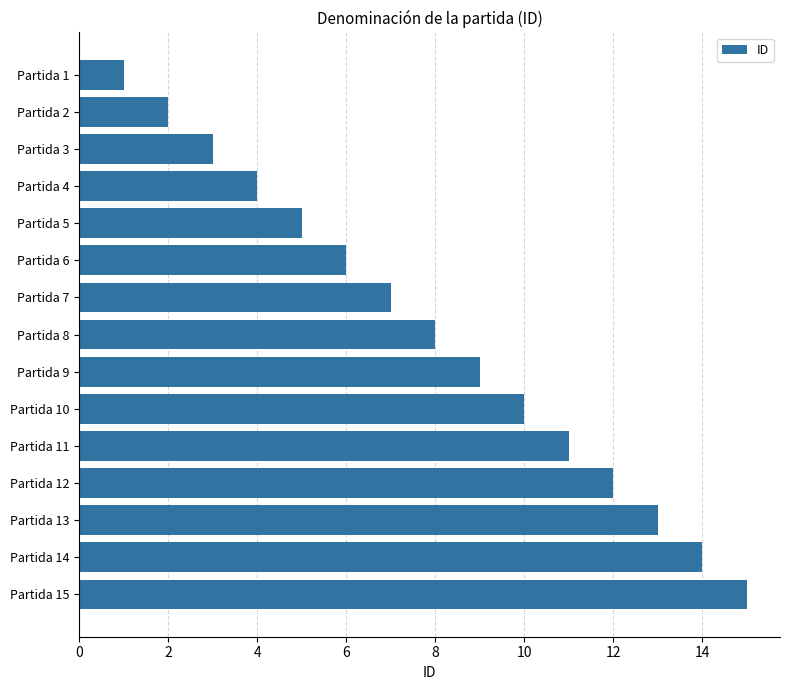

At which category does the chart reach its minimum across all series?

Partida 1